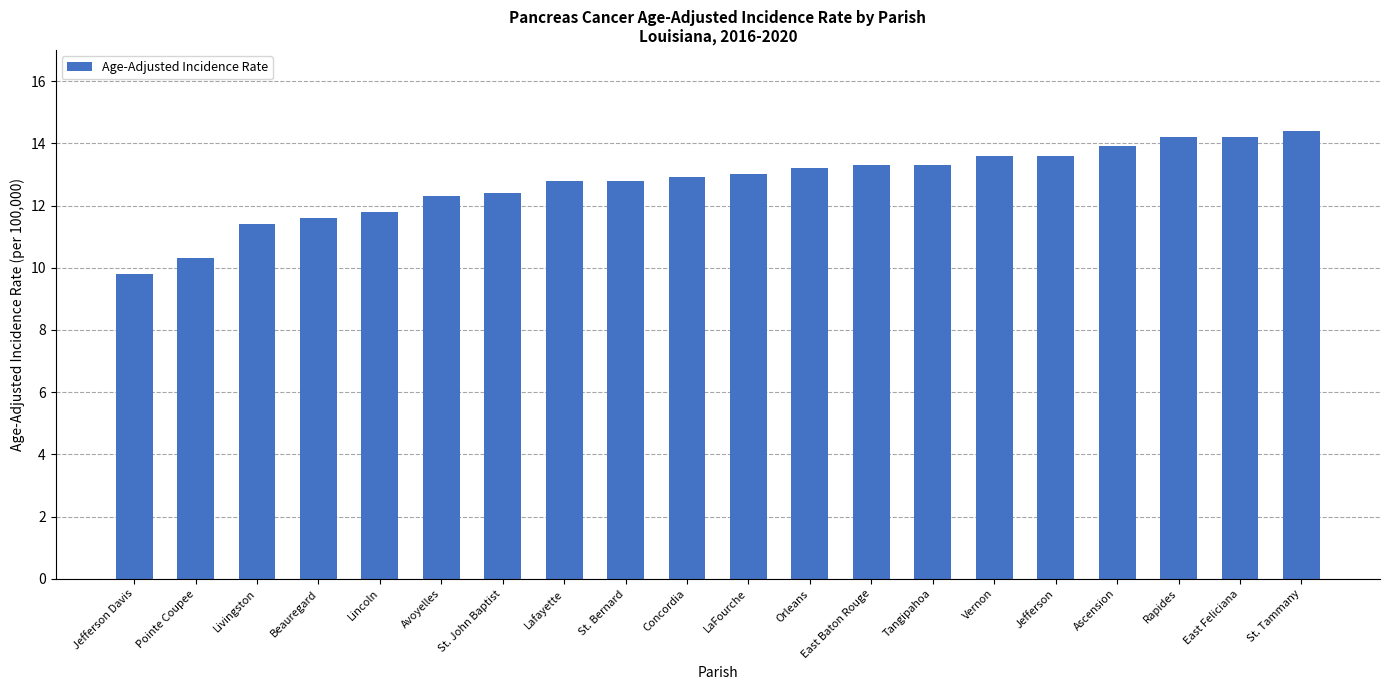

What is the difference between the maximum and minimum values?

4.6